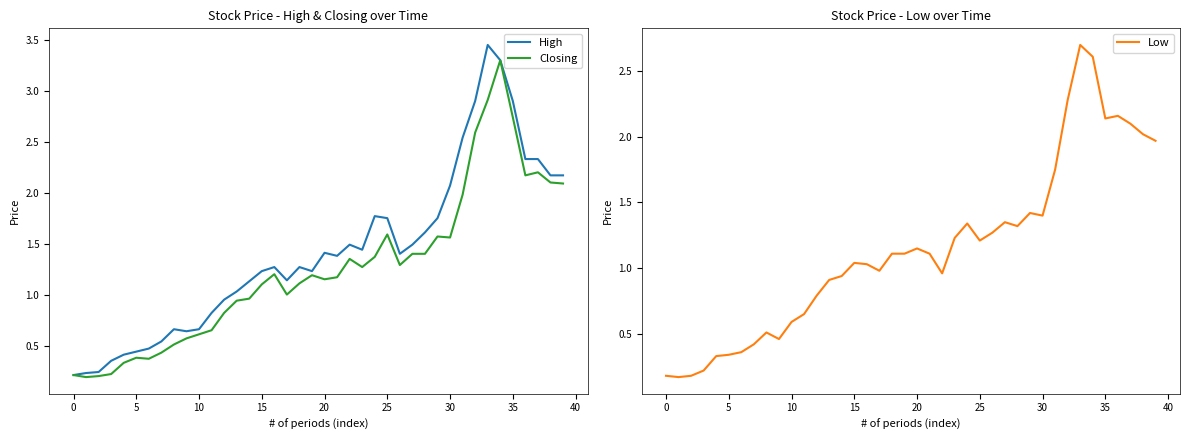

The Low series shows 1.4 at 30. True or false?

True